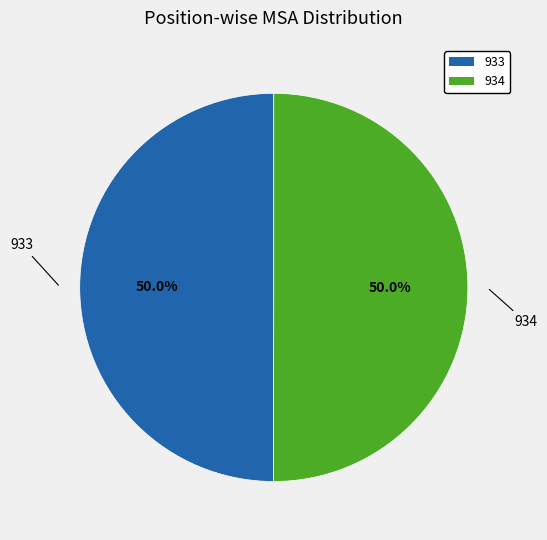

True or false: 934 accounts for 36% of the total.

False